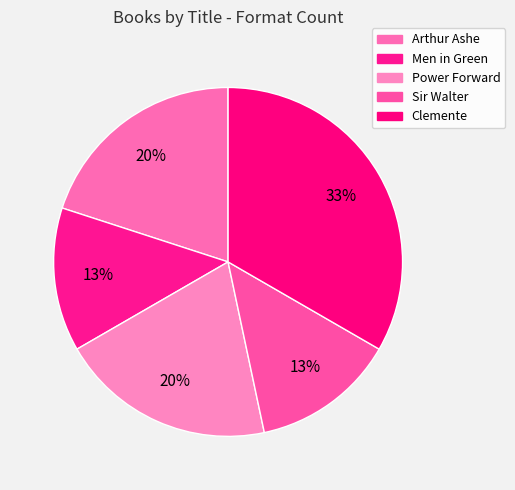

Approximately how many times larger is the value at Arthur Ashe compared to Sir Walter?

1.5